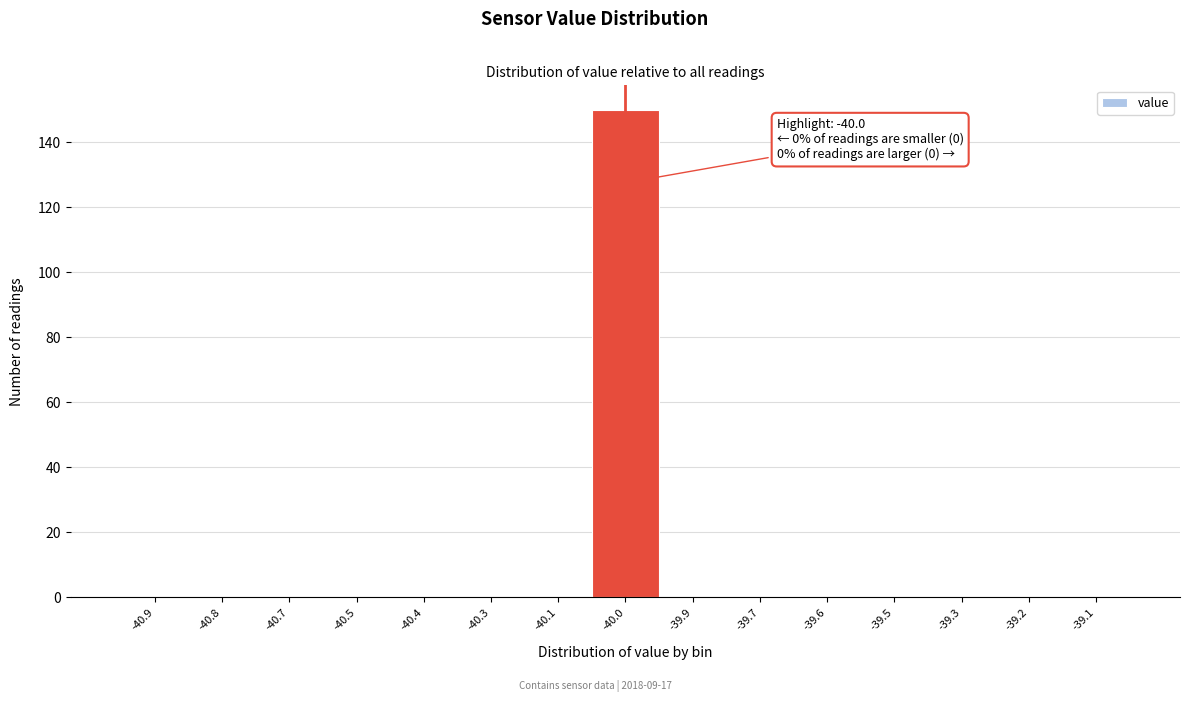

Reading left to right, what are all the values shown in this chart?

-40.9=0	-40.8=0	-40.7=0	-40.5=0	-40.4=0	-40.3=0	-40.1=0	-40.0=150	-39.9=0	-39.7=0	-39.6=0	-39.5=0	-39.3=0	-39.2=0	-39.1=0